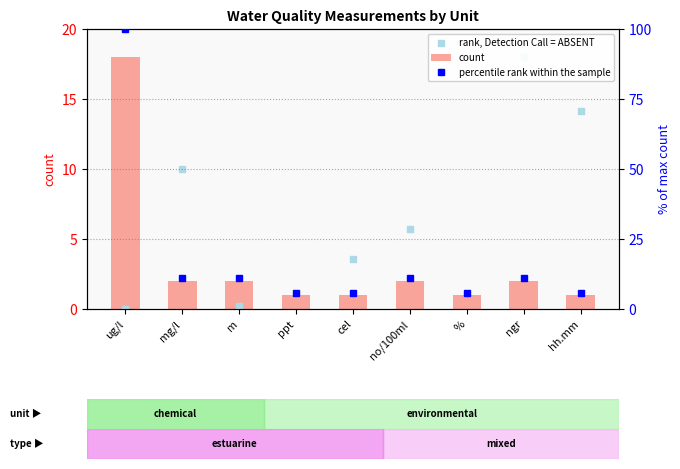

Which series contains the highest Y value?

percentile rank within the sample